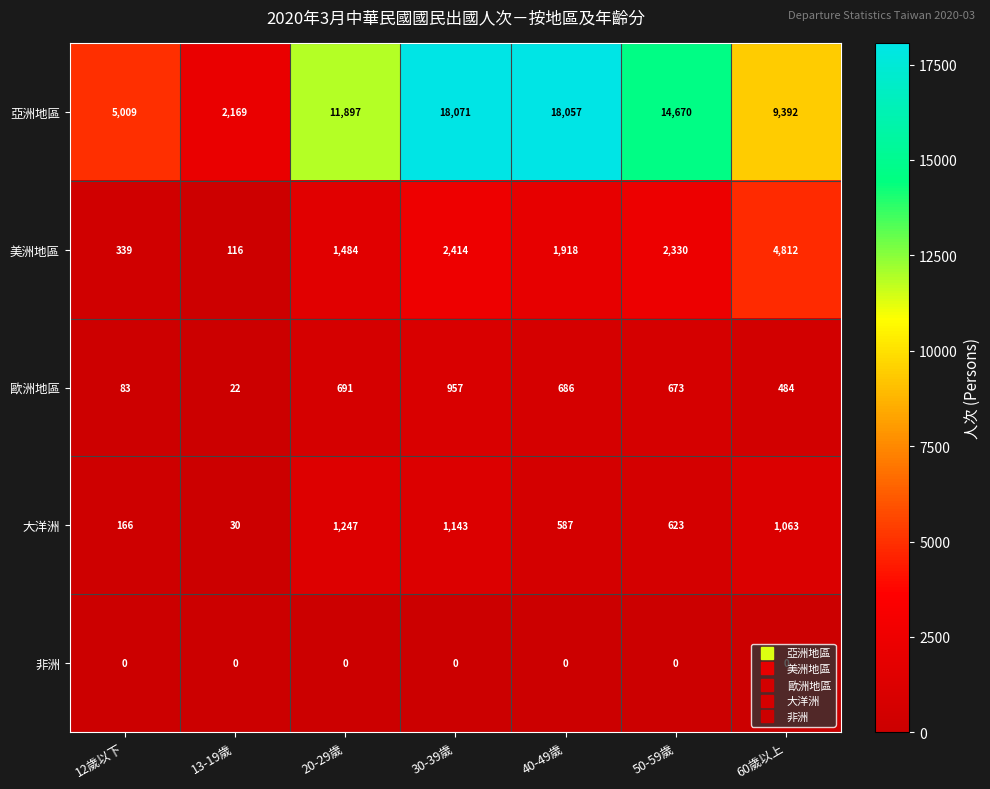

Which category has the highest value in the 大洋洲 series?

20-29歲